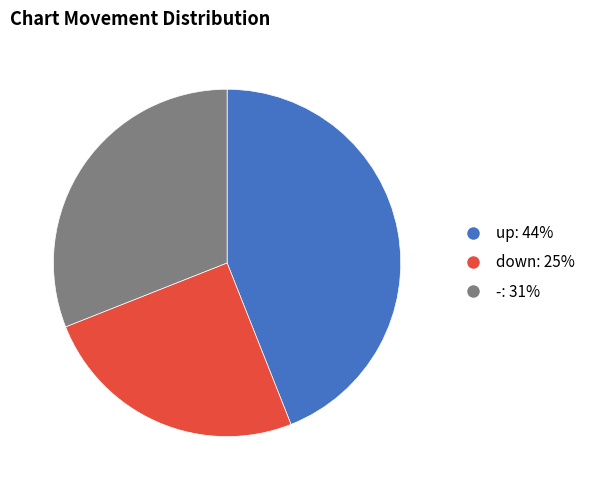

Is it true that - is 31% of the pie?

True